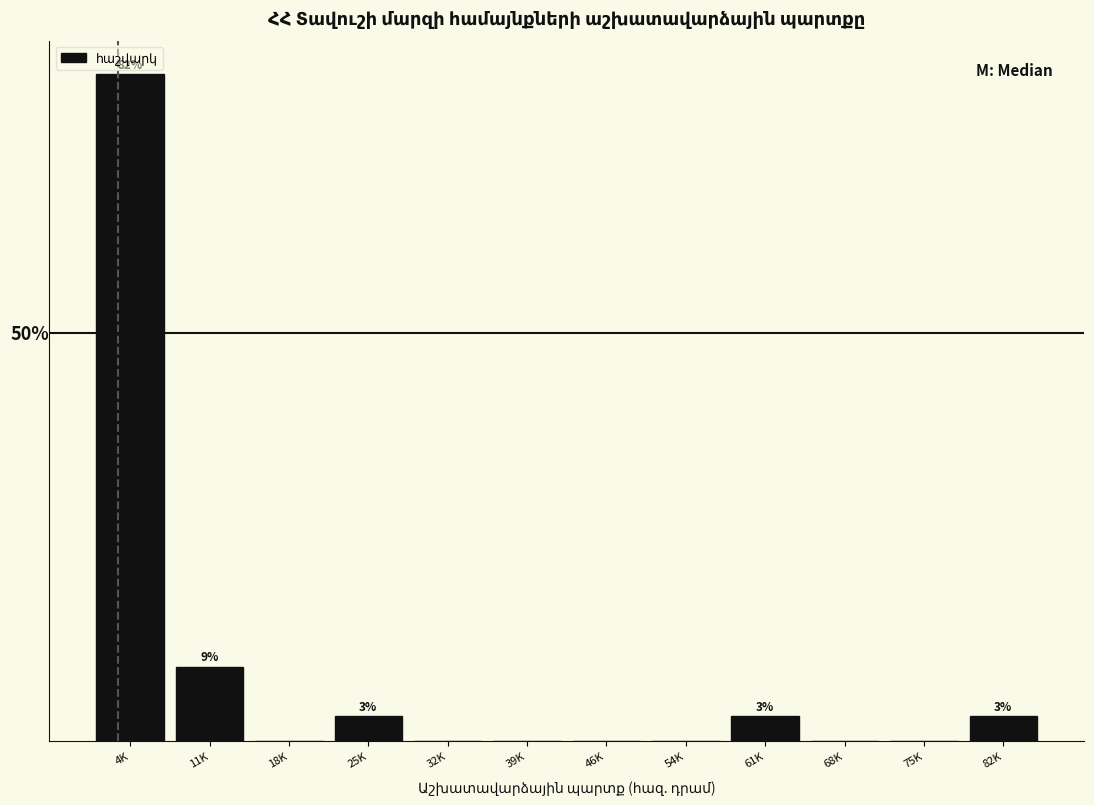

Where is the data nearest to the value 40?

11K